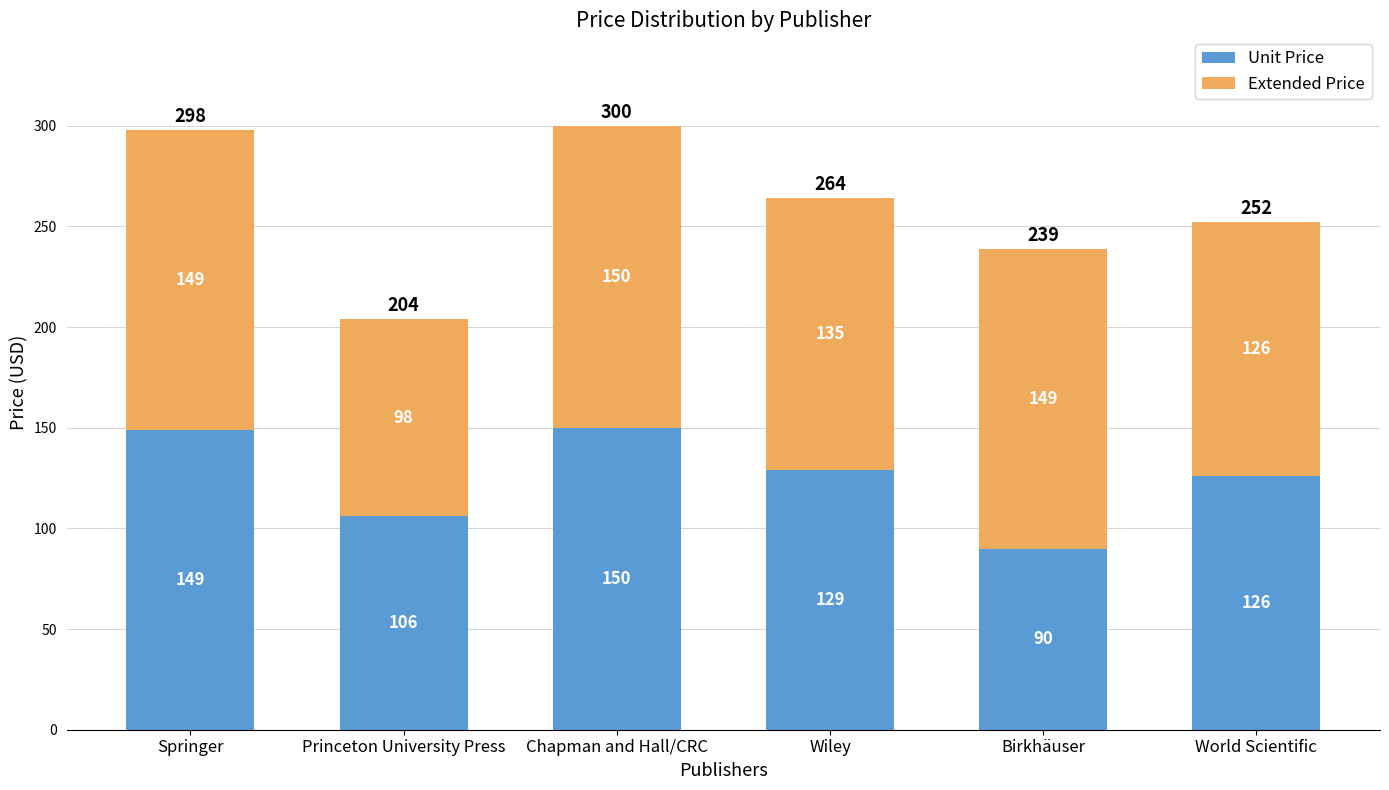

At which label does Unit Price first exceed 129?

Springer